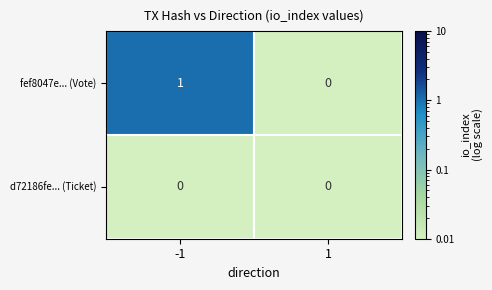

Between -1 and 1, which series saw the biggest shift?

fef8047e... (Vote)